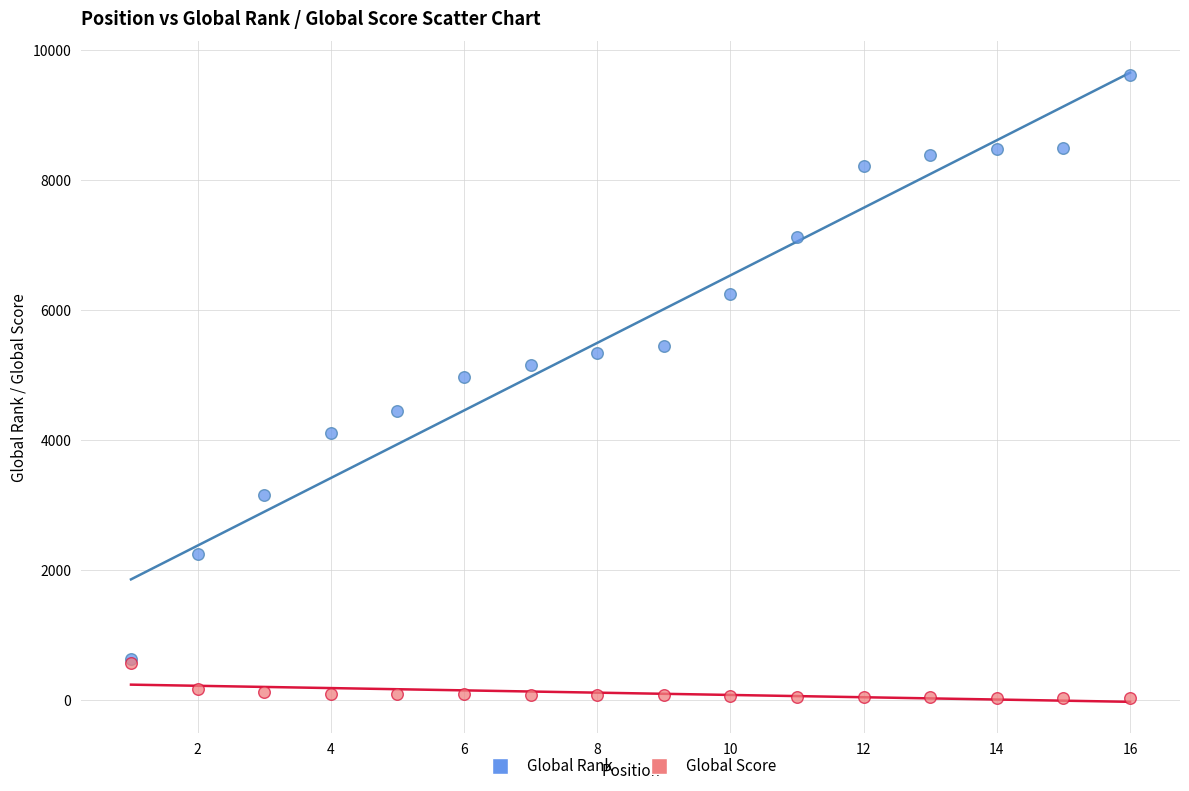

Which series has the largest Y range (max minus min)?

Global Rank